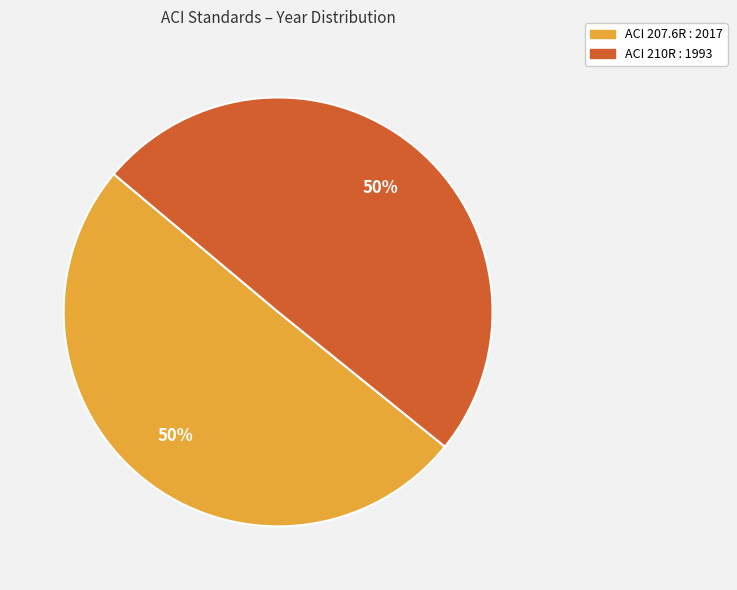

To the nearest percent, what is the average slice percentage?

50%